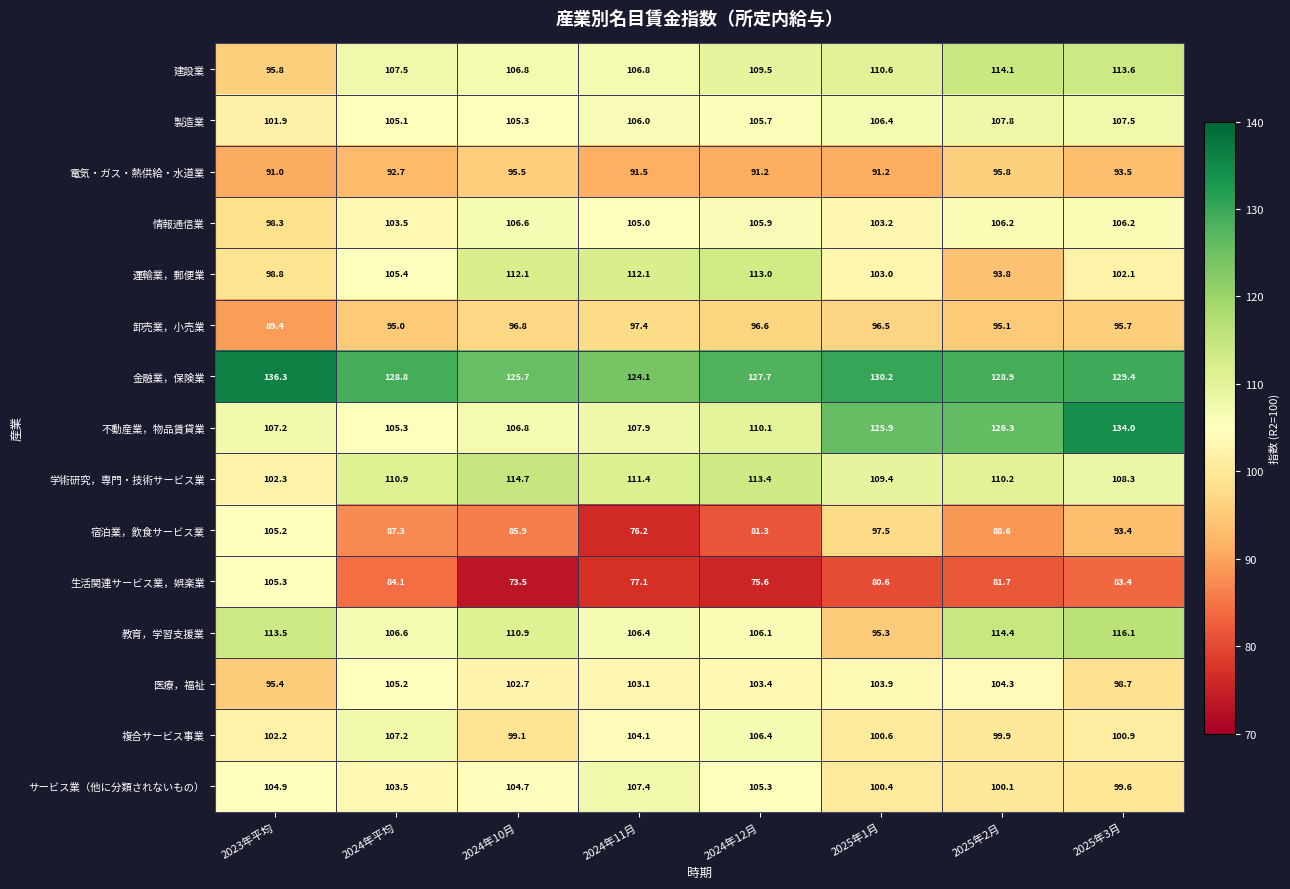

What is the spread (max minus min) of values at 2024年平均?

44.7